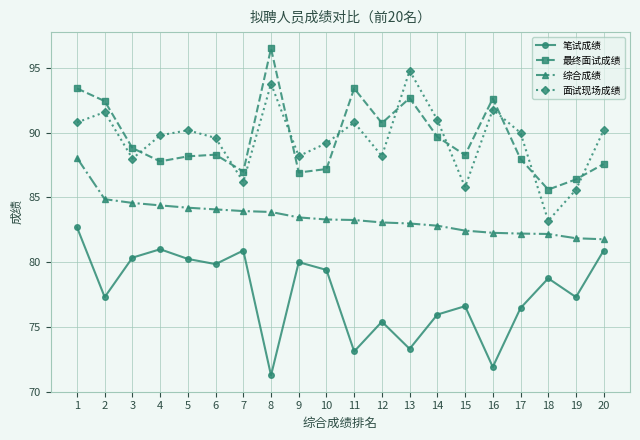

Does the chart display data point markers on the line(s)?

Yes